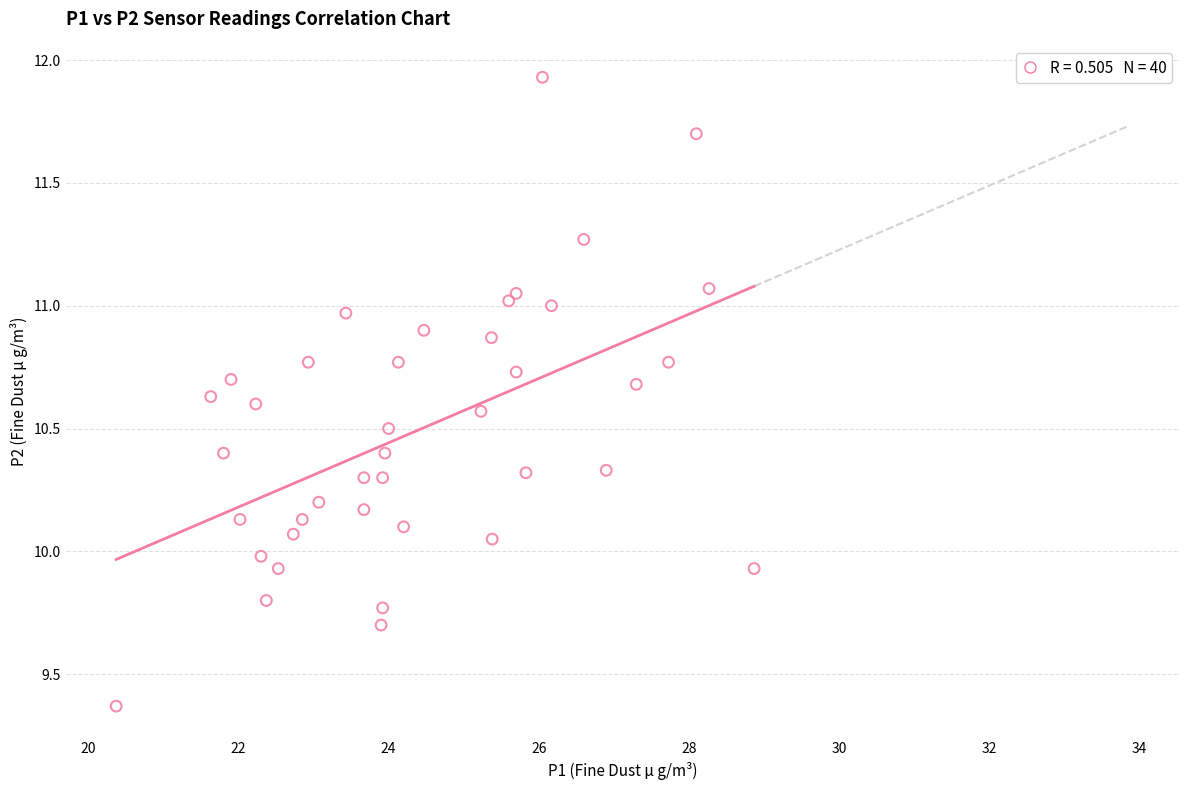

What is the range of X values (max minus min)?

8.5